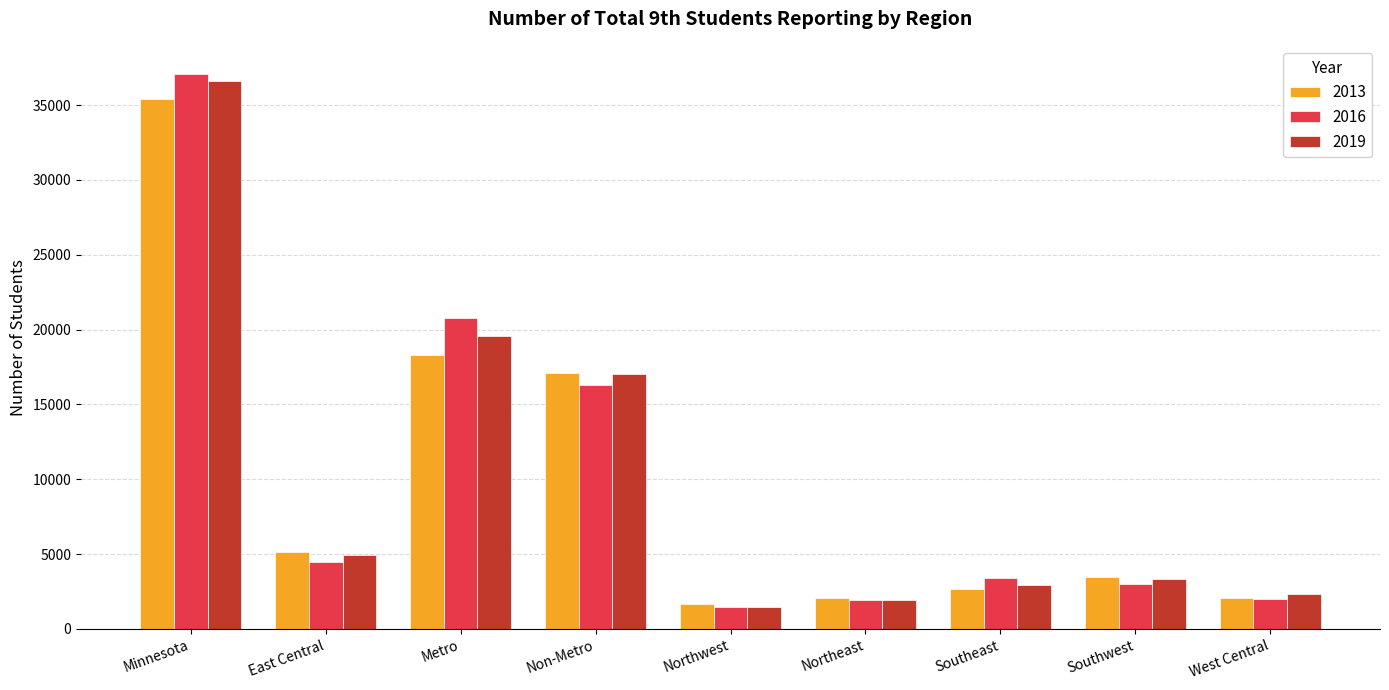

Are the bars horizontal?

No